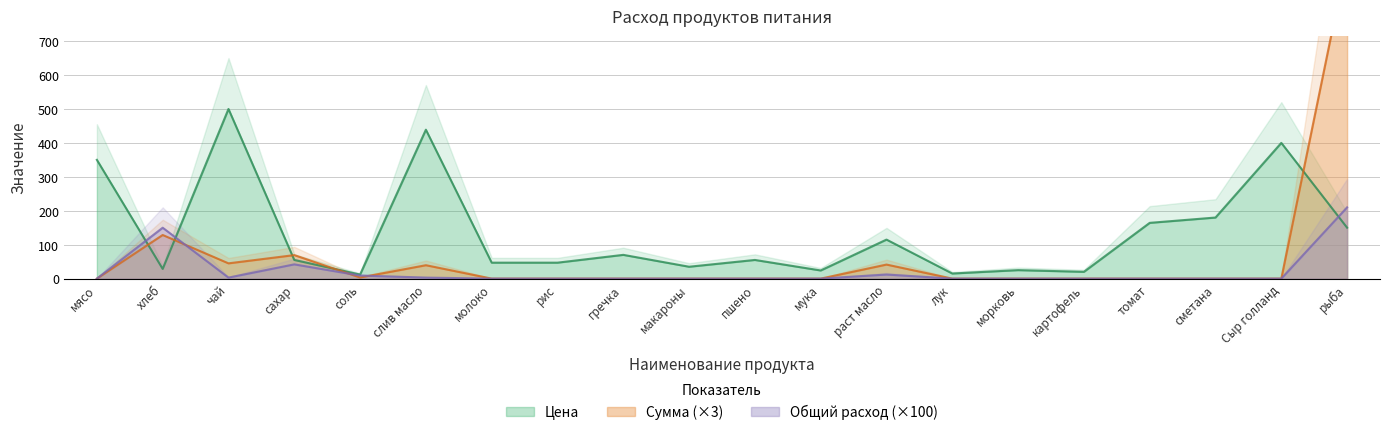

What value does the Цена series have at лук?

15.0